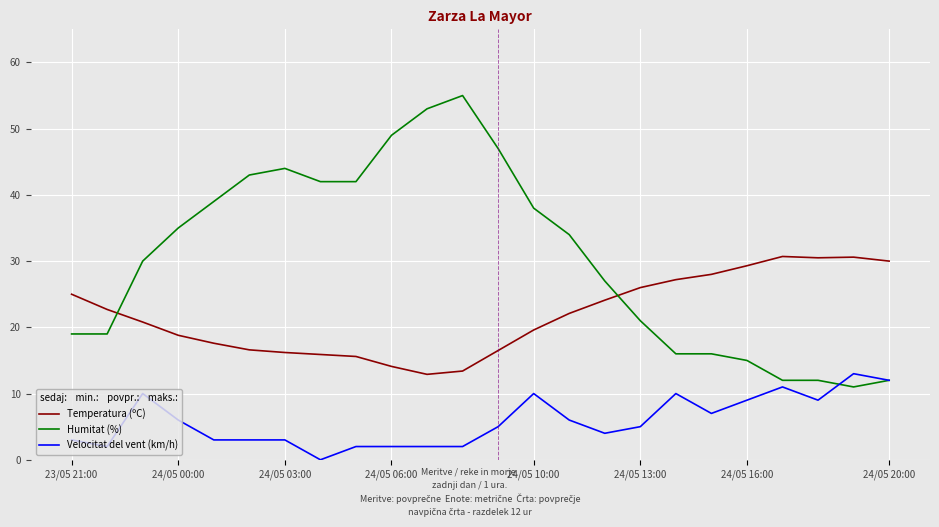

Which series has the widest spread of values?

Humitat (%)